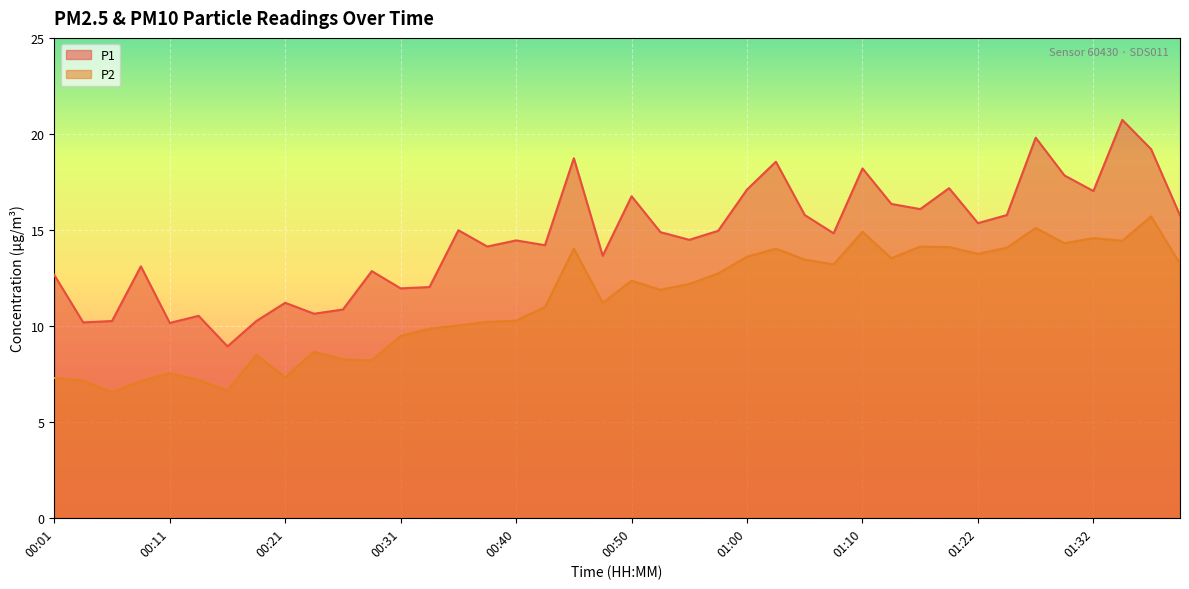

True or false: P2 and P1 intersect in this chart.

False